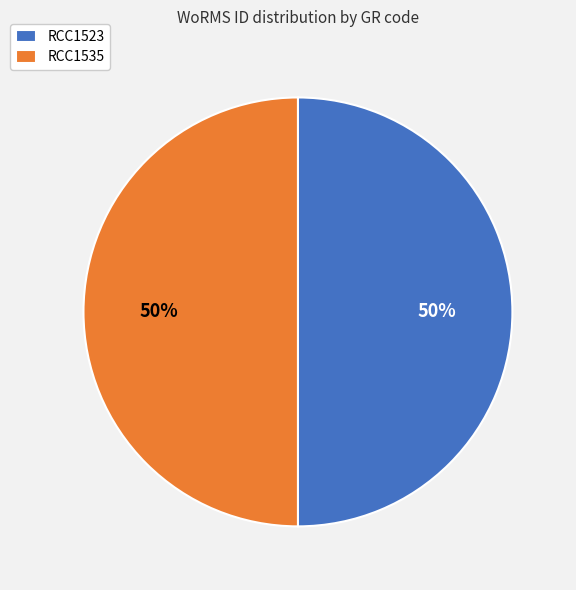

To the nearest percent, what percentage of the pie is RCC1523?

50%